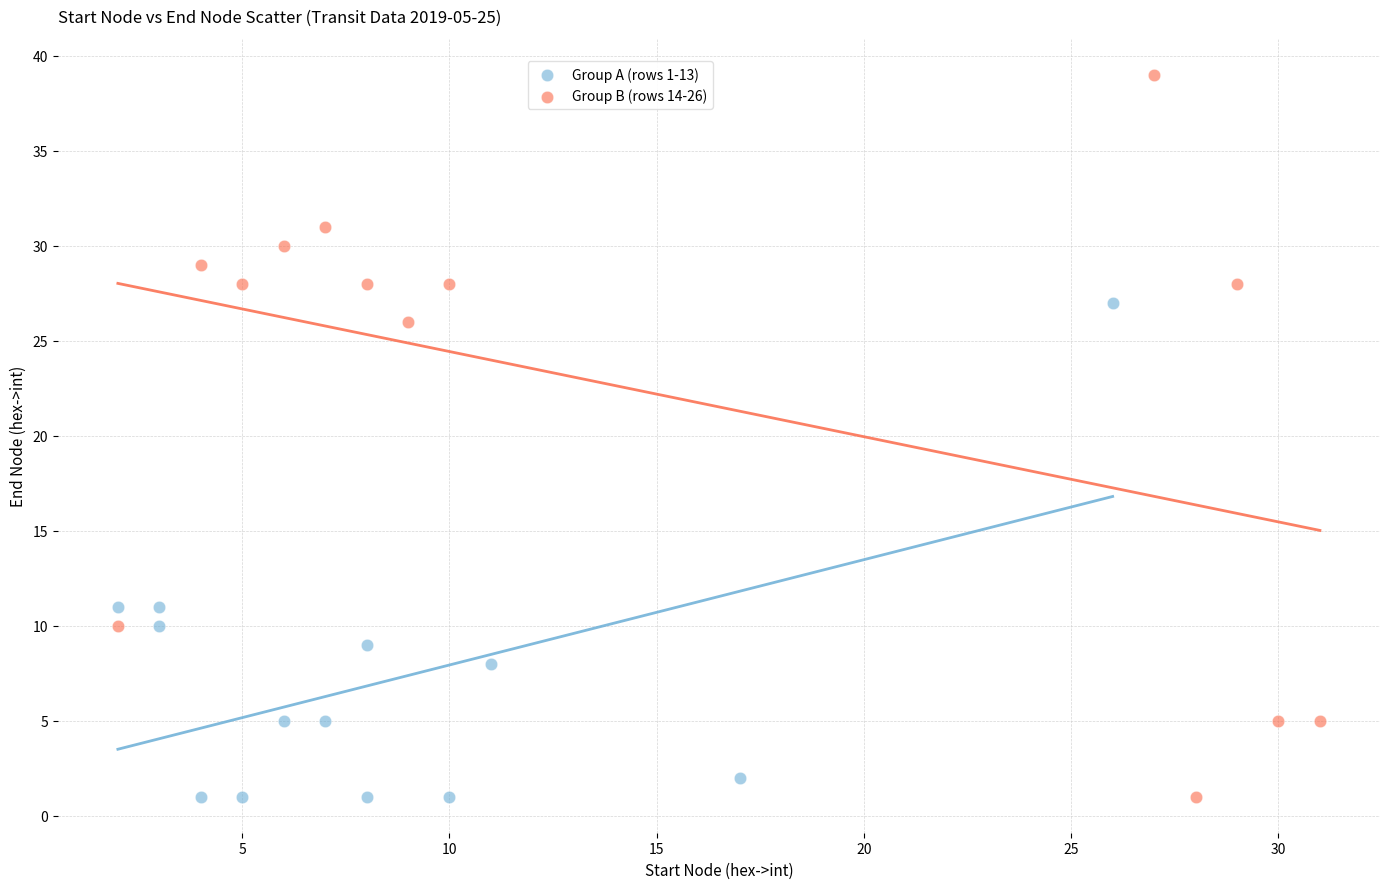

Which series reaches the maximum Y coordinate?

Group B (rows 14-26)